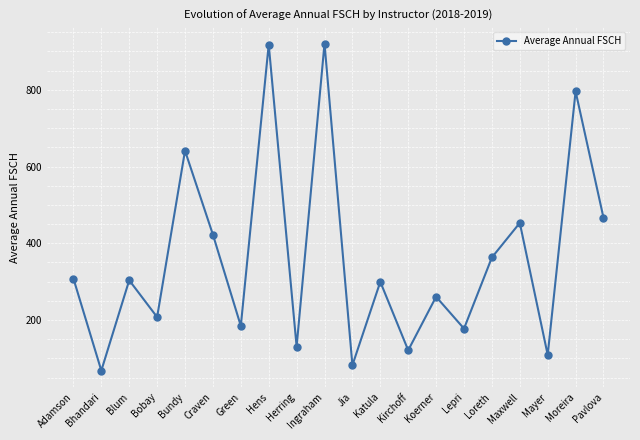

Approximately how many times larger is the value at Green compared to Bhandari?

2.7